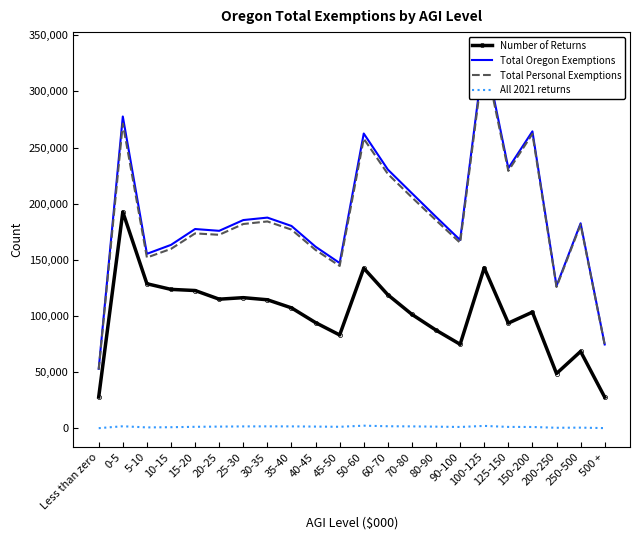

What is the average value of the Total Oregon Exemptions series?

188134